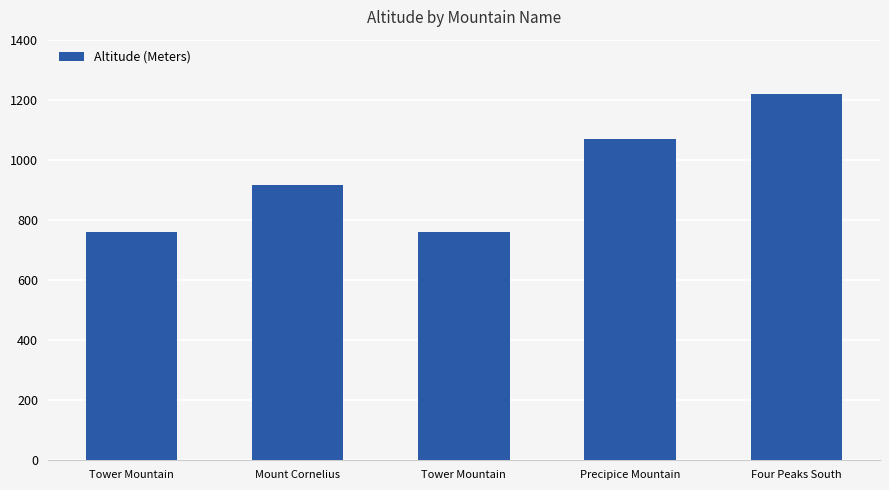

What is the greatest value displayed?

1219